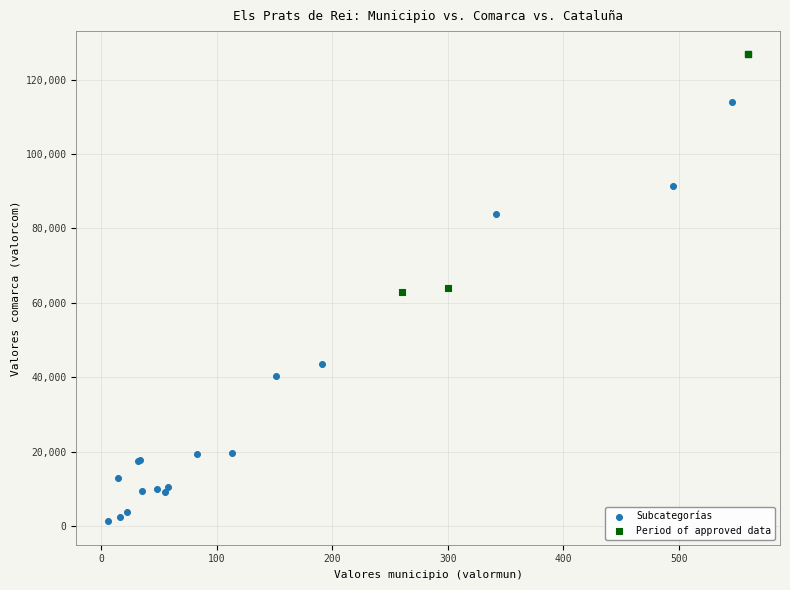

Which series reaches the maximum Y coordinate?

Period of approved data